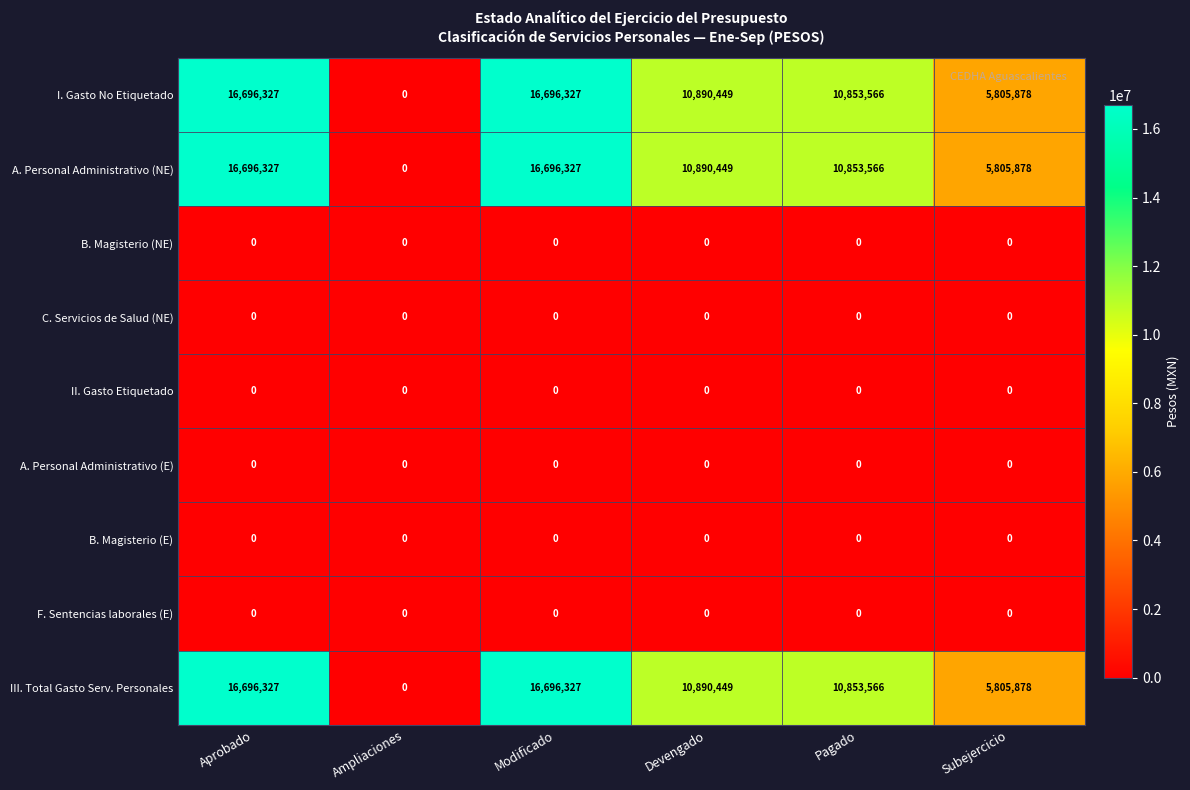

What value does the III. Total Gasto Serv. Personales series have at Subejercicio, to the nearest 10?

5805880